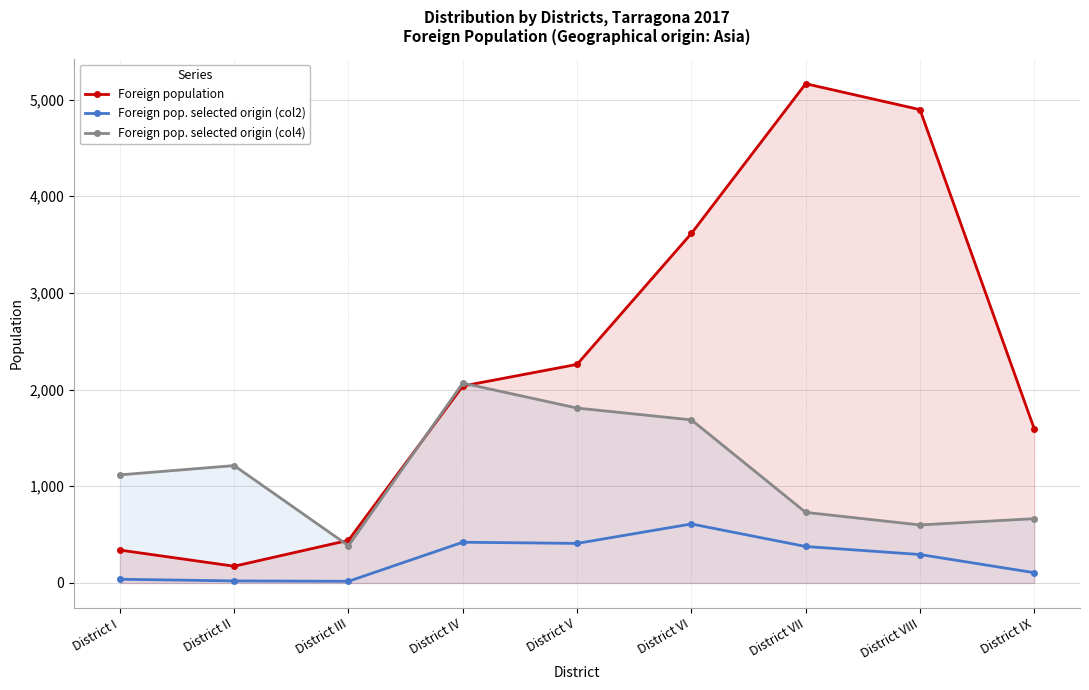

True or false: Foreign pop. selected origin (col2) and Foreign pop. selected origin (col4) intersect in this chart.

False